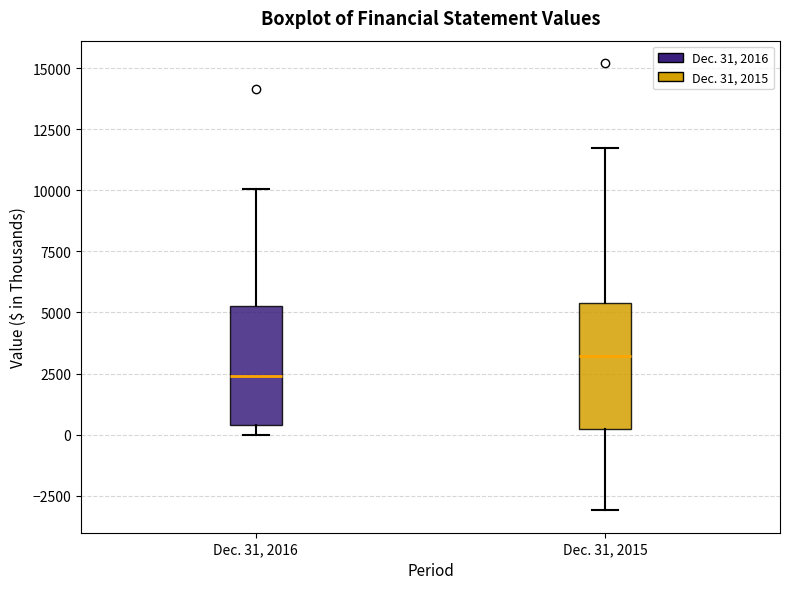

Where does the median line of the box for Dec. 31, 2016 sit on the y-axis? The values are not printed on the chart, so give them approximately, as read against the axis.

2500